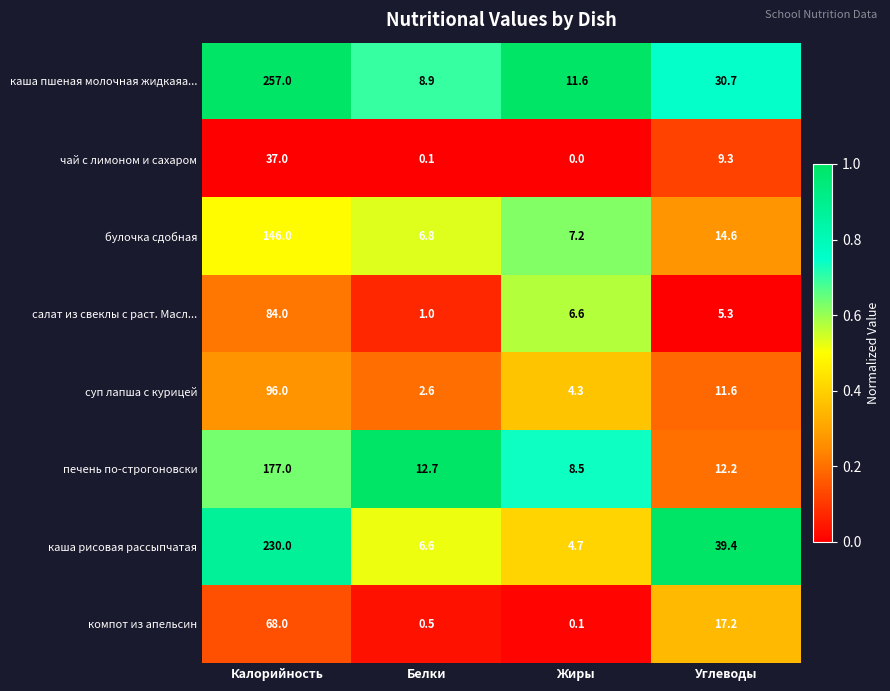

At which label is суп лапша с курицей closest to 49?

Углеводы